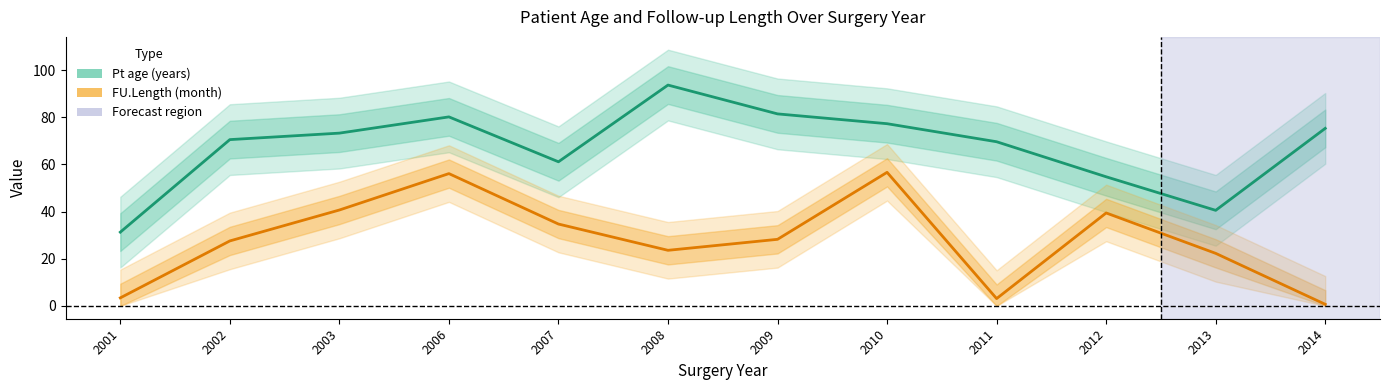

At which category is the sum across all series the highest?

2006